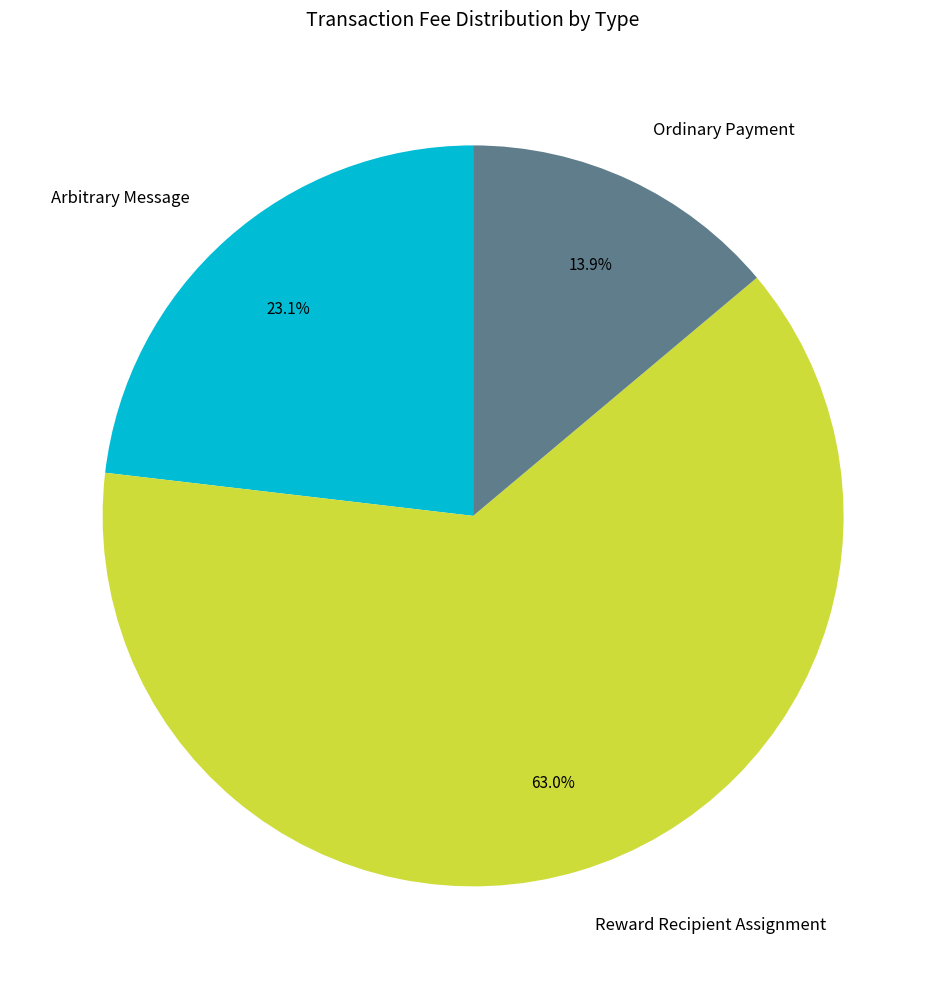

What is the largest slice in the pie chart?

Reward Recipient Assignment